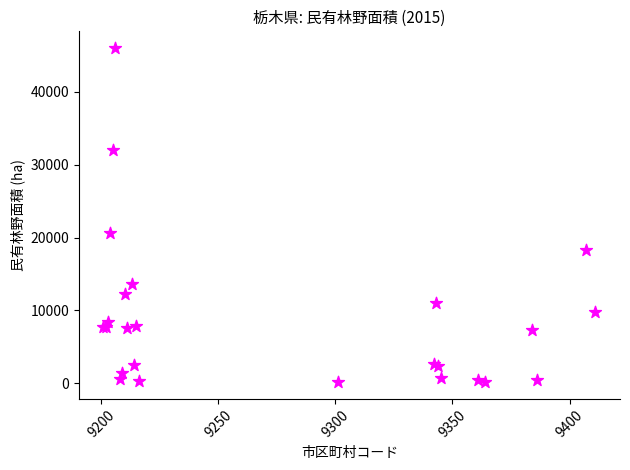

What Y value in the scatter plot is closest to 23077?

20601